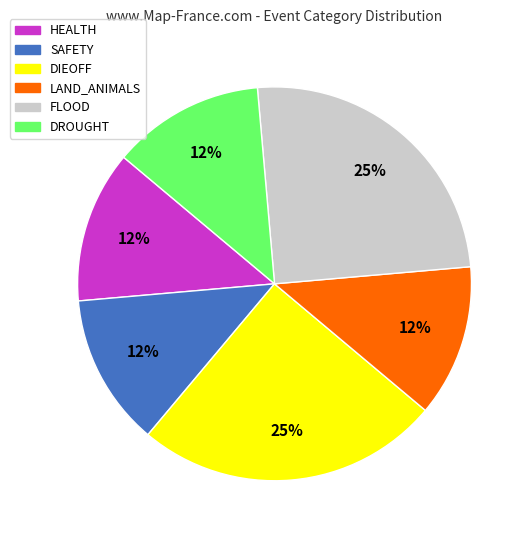

Does LAND_ANIMALS represent more than half of the total?

No